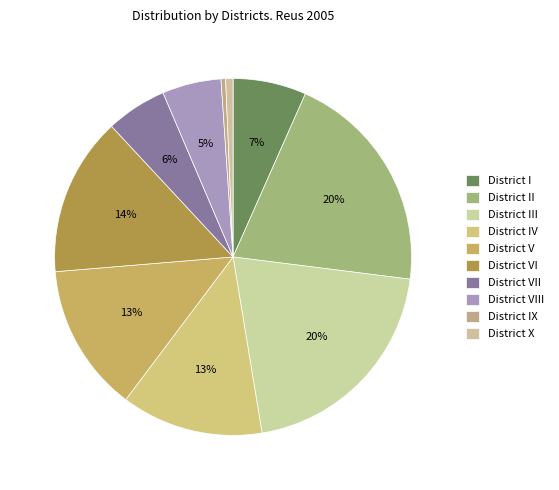

True or false: District I accounts for 7% of the total.

True